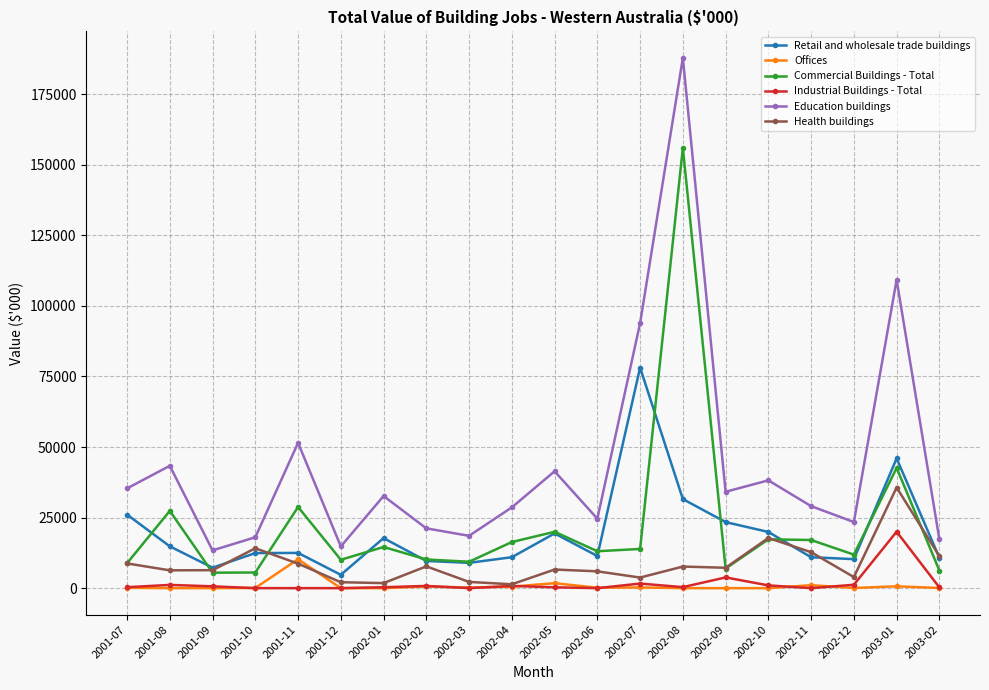

How many series are shown in this chart?

6